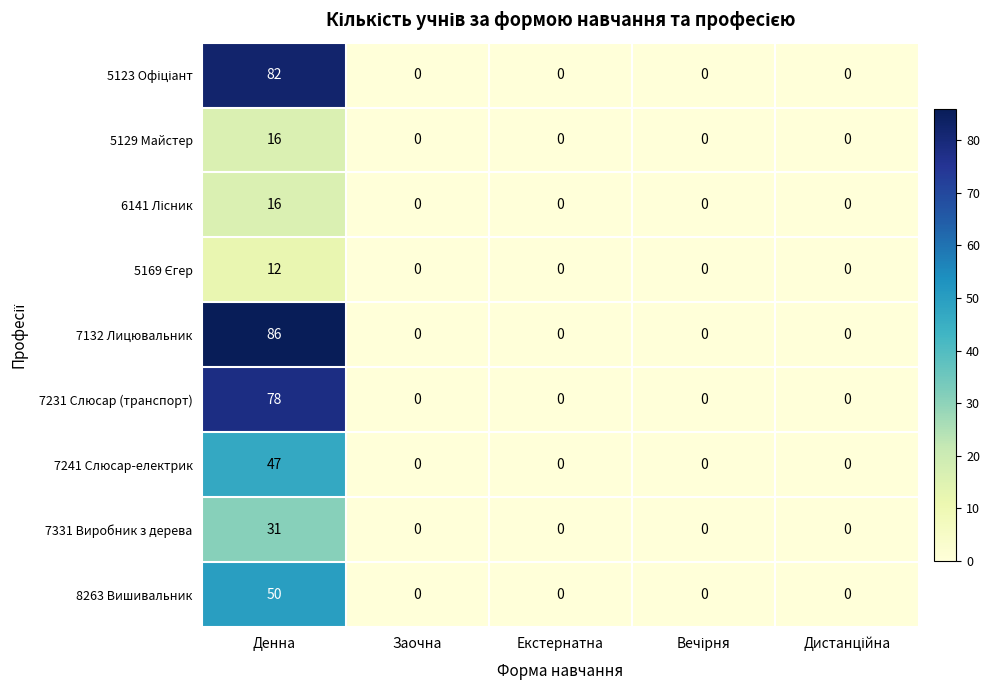

How many distinct data groups are displayed?

9